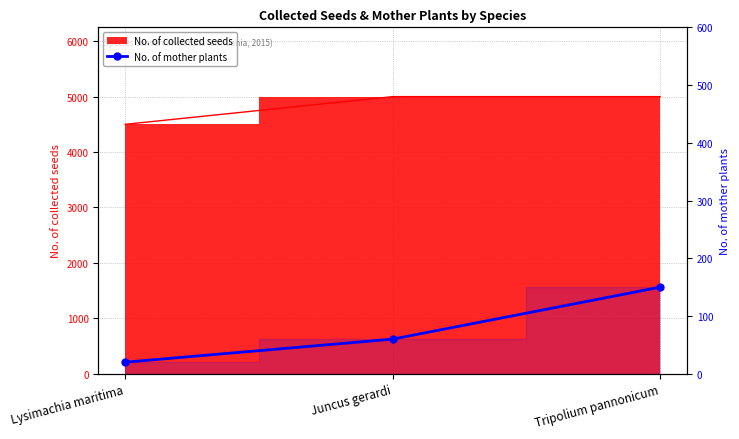

What is the value of the 2nd point from the left?

60